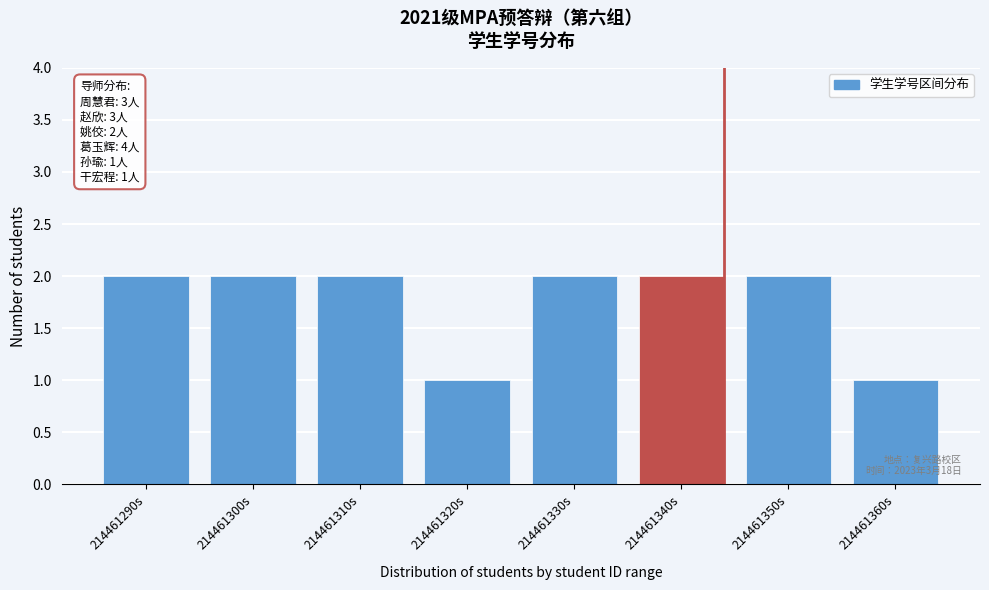

Reading right to left, extract all data points from this chart.

214461360s=1	214461350s=2	214461340s=2	214461330s=2	214461320s=1	214461310s=2	214461300s=2	214461290s=2